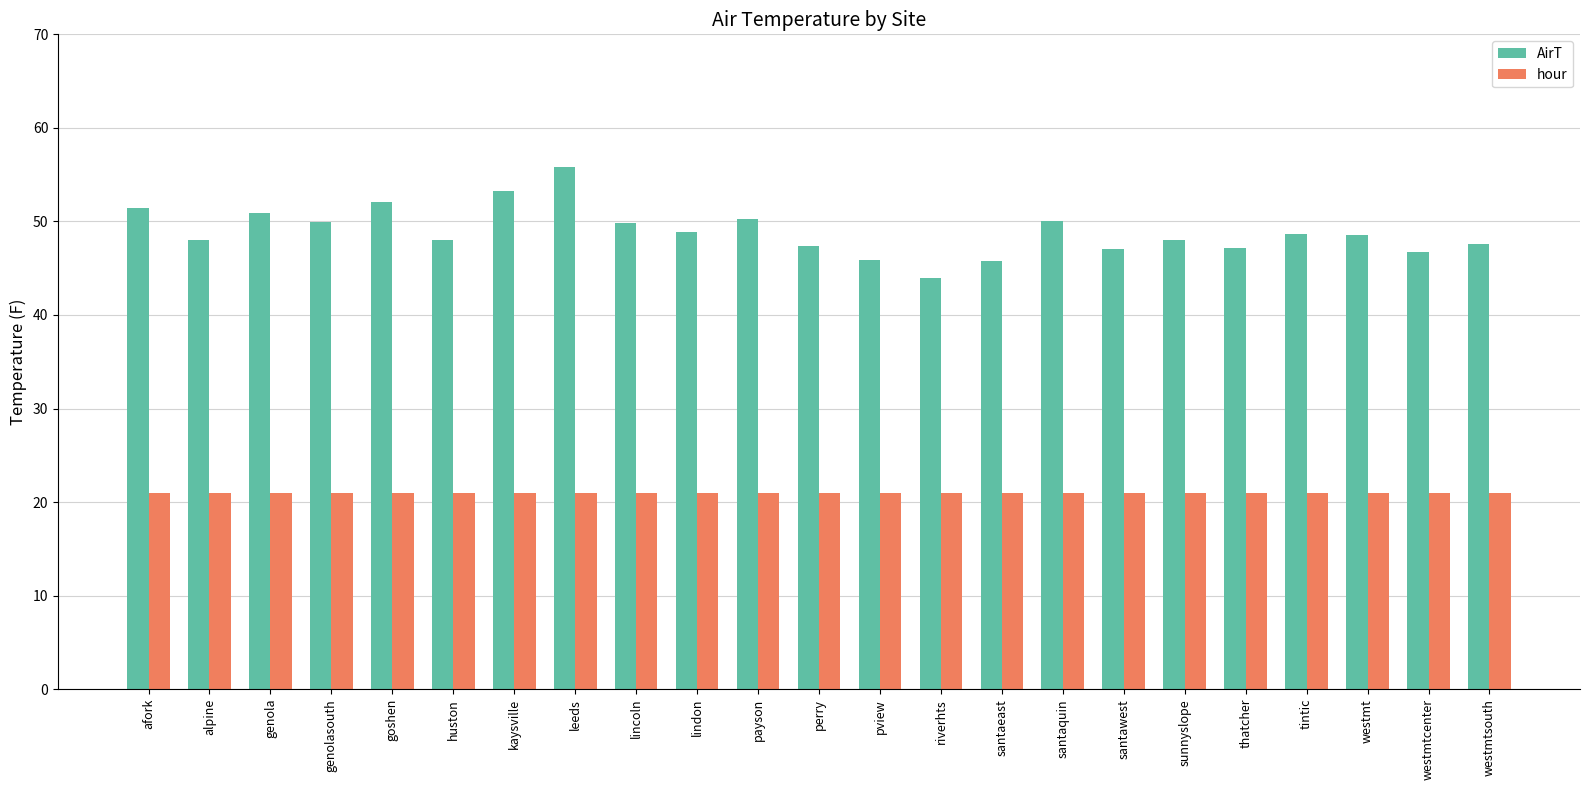

At how many categories does at least one series exceed 38?

23